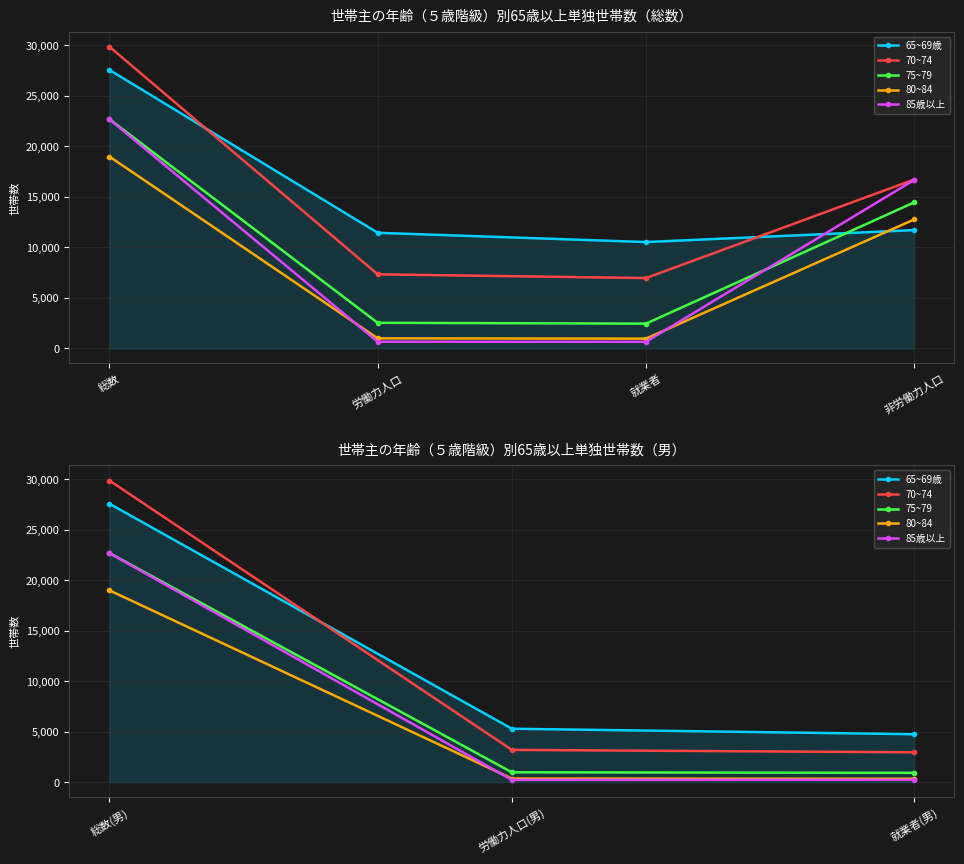

What is the difference between the maximum and second lowest values in the 70~74 series?

26670